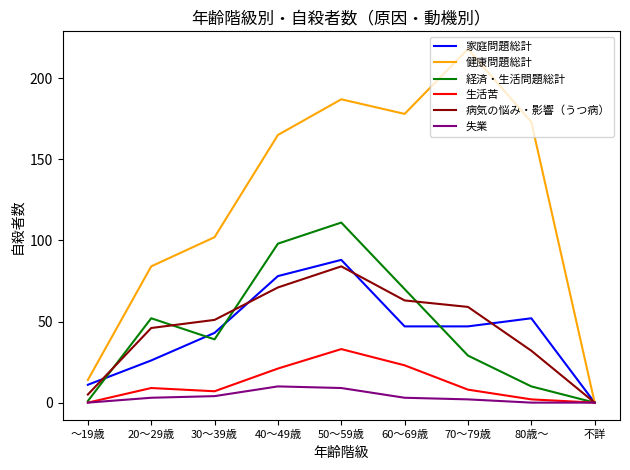

The 家庭問題総計 series shows 60 at 30～39歳. True or false?

False